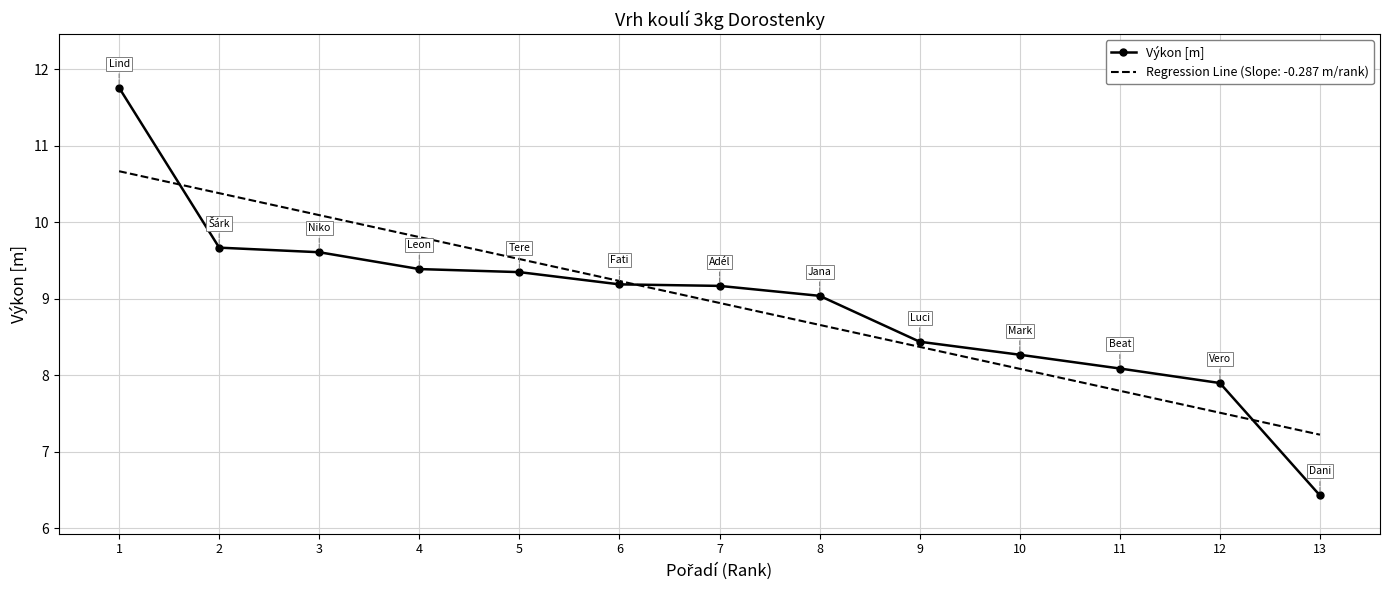

Rank the categories by Regression Line (Slope: -0.287 m/rank) value from lowest to highest.

13, 12, 11, 10, 9, 8, 7, 6, 5, 4, 3, 2, 1